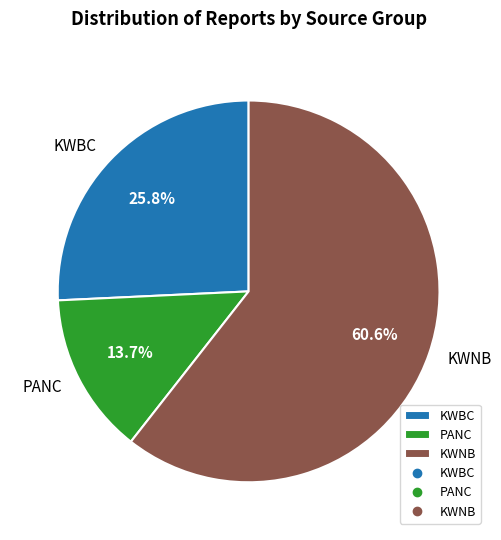

Which category has the biggest portion of the pie?

KWNB